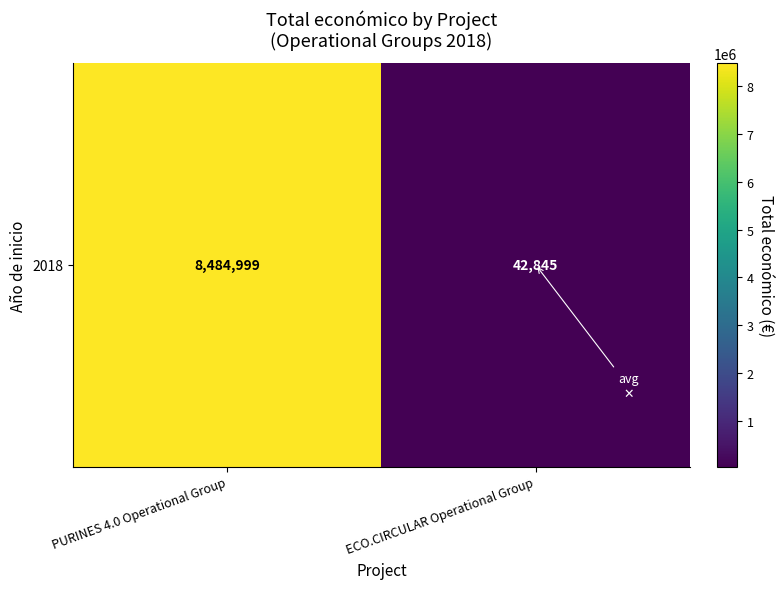

Rank the categories by value from lowest to highest.

ECO.CIRCULAR Operational Group, PURINES 4.0 Operational Group